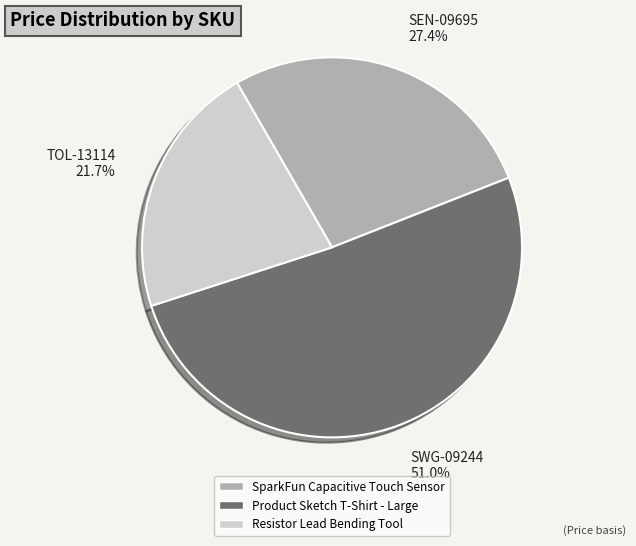

What is the ratio of the value at SparkFun Capacitive Touch Sensor to the value at Resistor Lead Bending Tool?

1.3